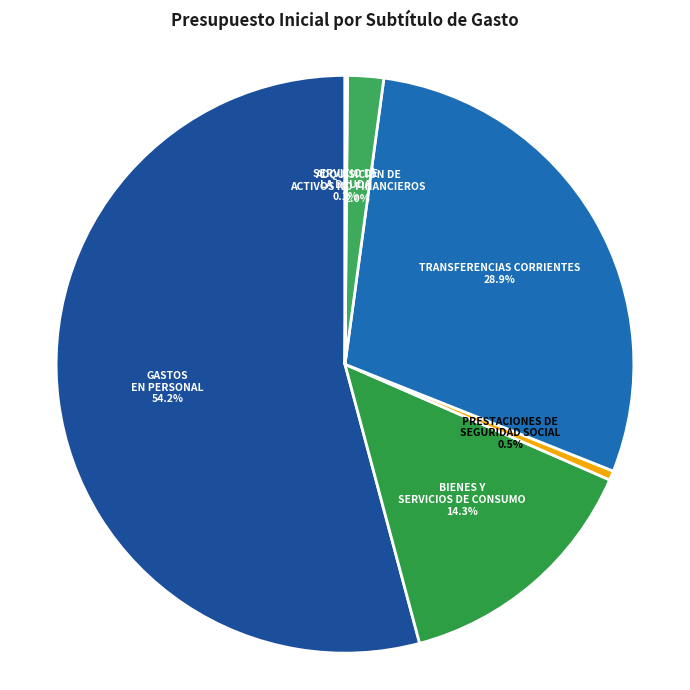

To the nearest percent, what percentage of the pie is ADQUISICIÓN DE ACTIVOS NO FINANCIEROS?

2%